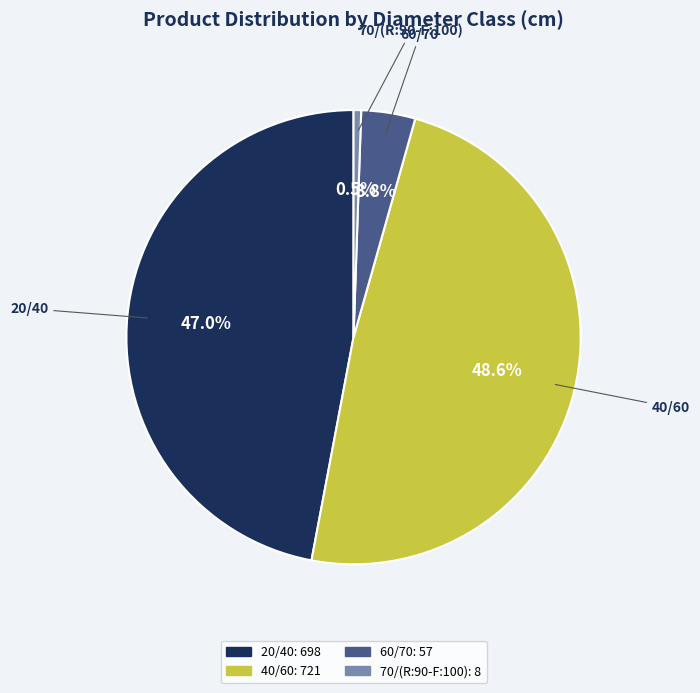

Which slice is the smallest?

70/(R:90-F:100)